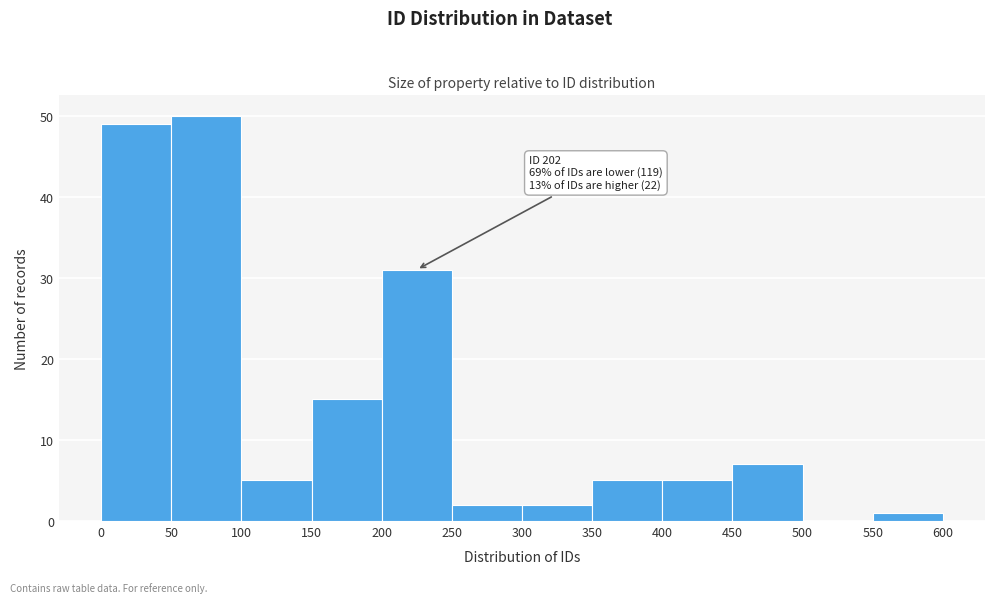

Which range on the x-axis has the tallest bar?

50 to 100